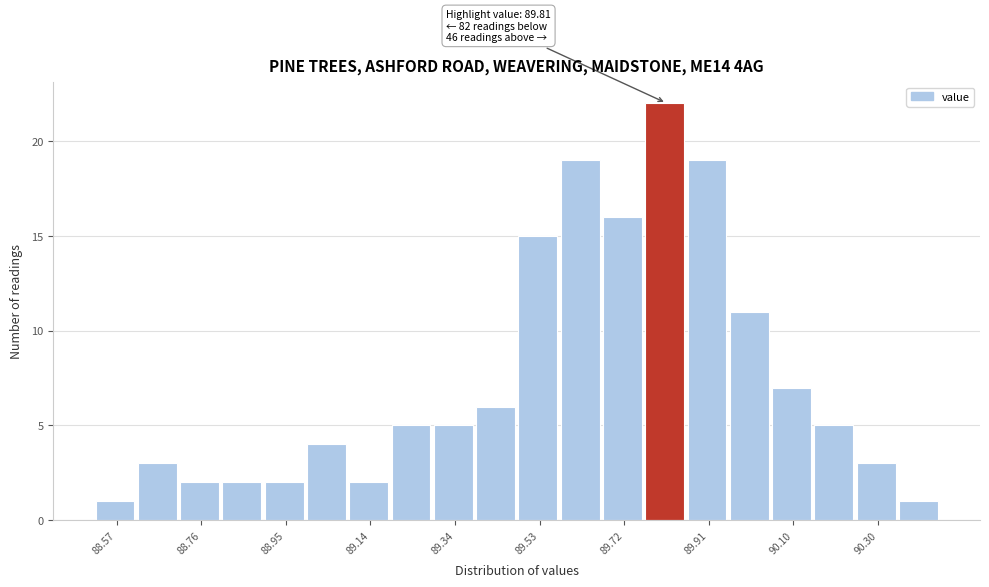

Which range on the x-axis has the tallest bar?

89.768 to 89.864